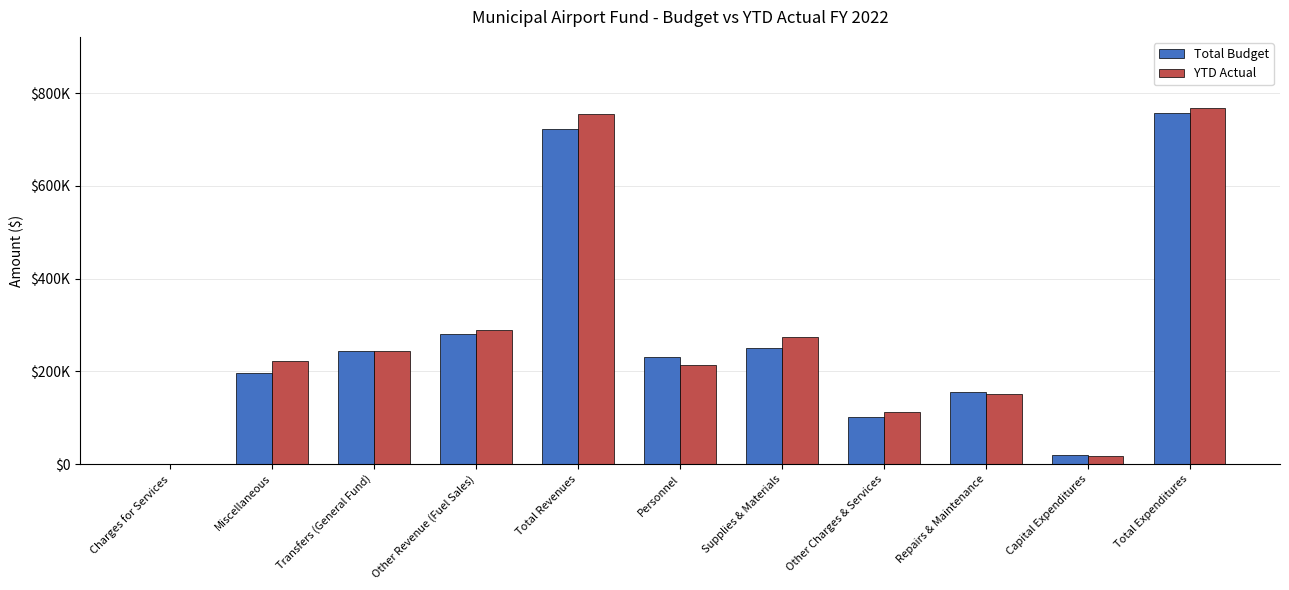

Are the bars grouped side by side (vs. stacked)?

Yes